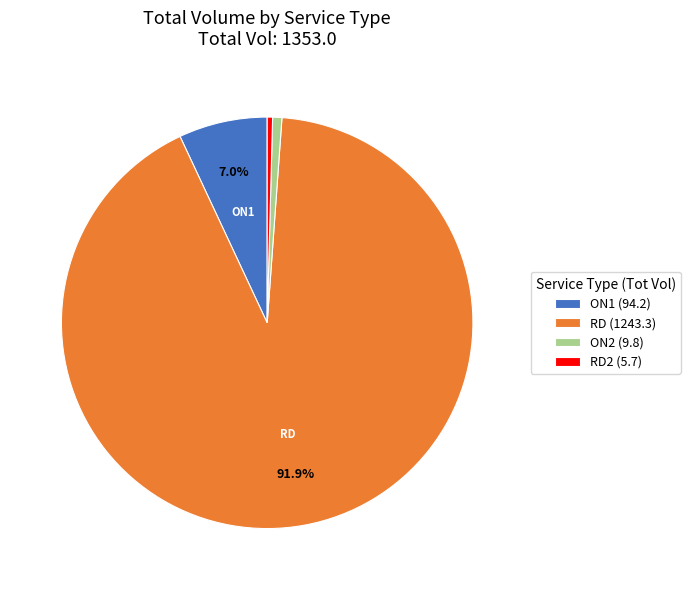

Between RD2 (5.7) and RD (1243.3), which is larger?

RD (1243.3)